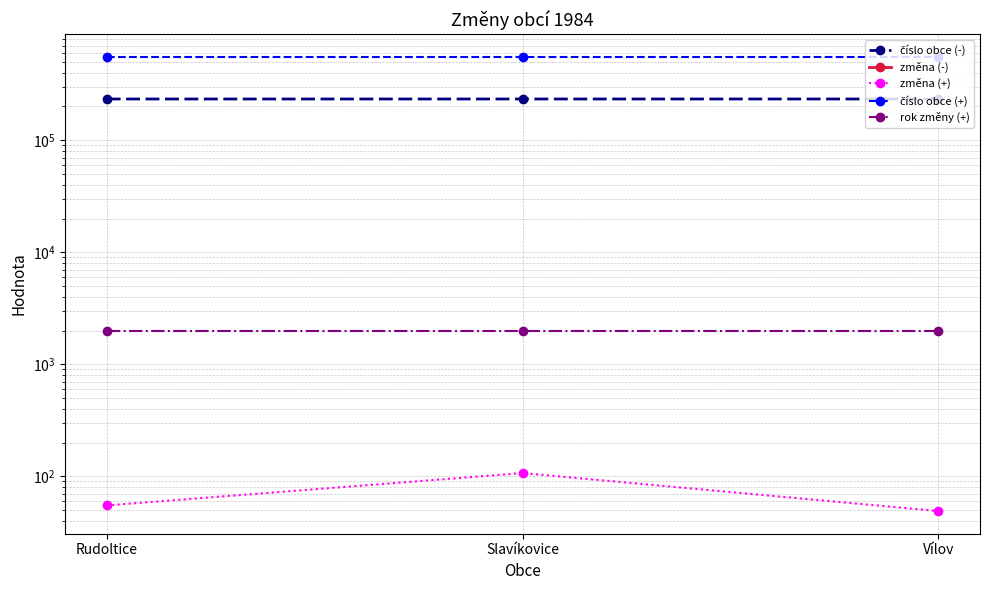

What are all the series names shown in the legend?

číslo obce (-), změna (-), změna (+), číslo obce (+), rok změny (+)